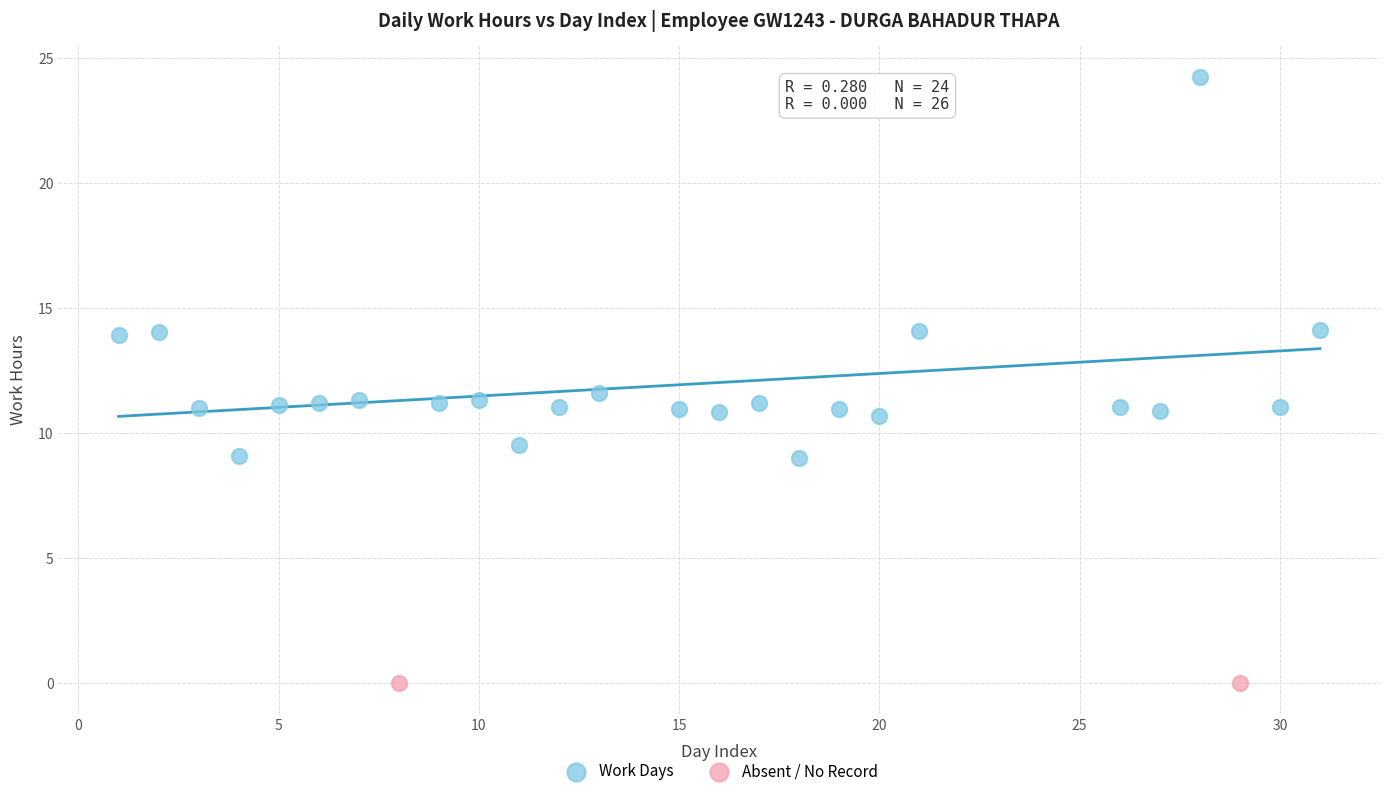

What are all the series names shown in the legend?

Work Days, Absent / No Record